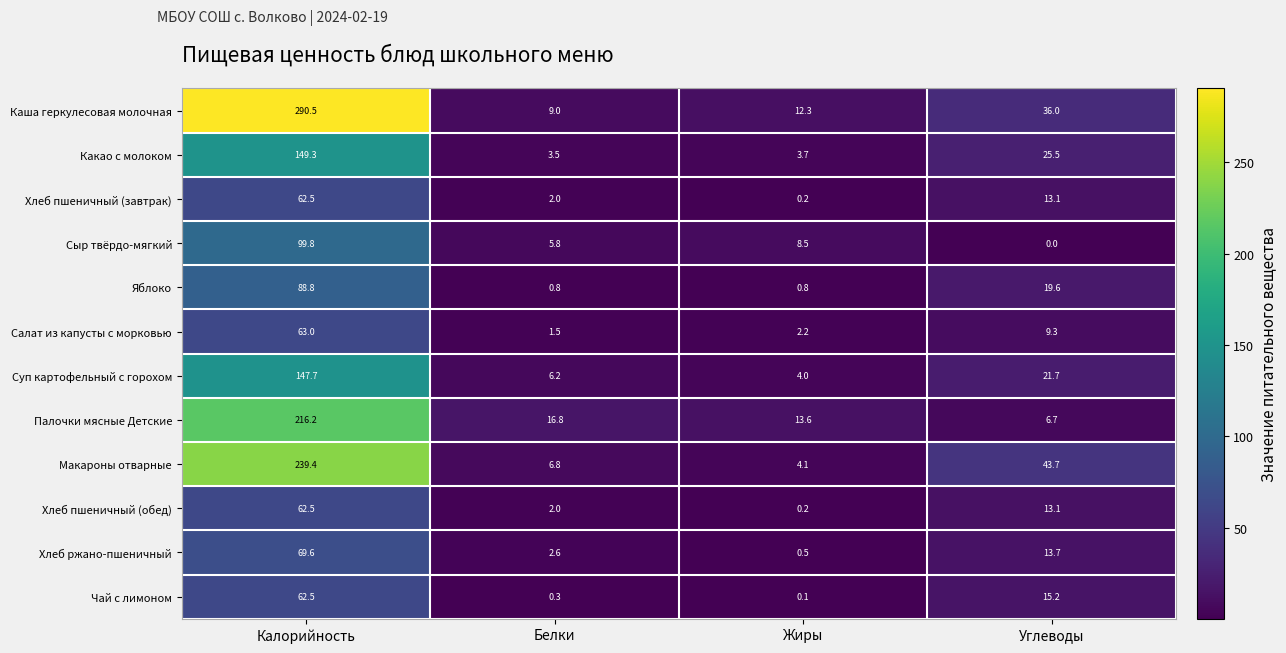

Which category has the lowest value across all series?

Углеводы